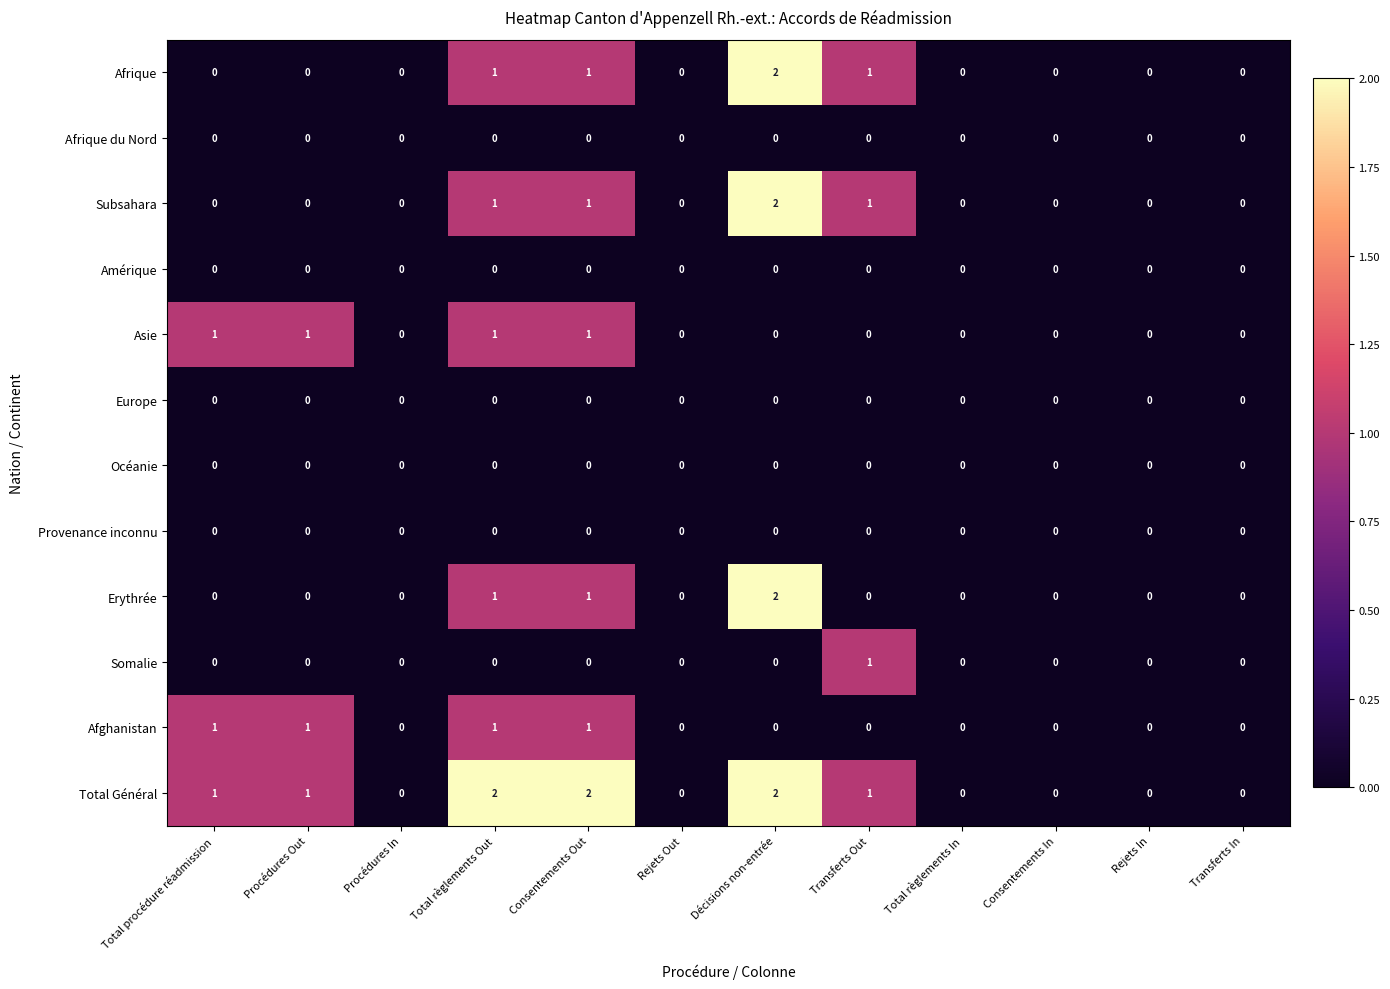

Is it true that Afrique equals 1 at Transferts In?

False